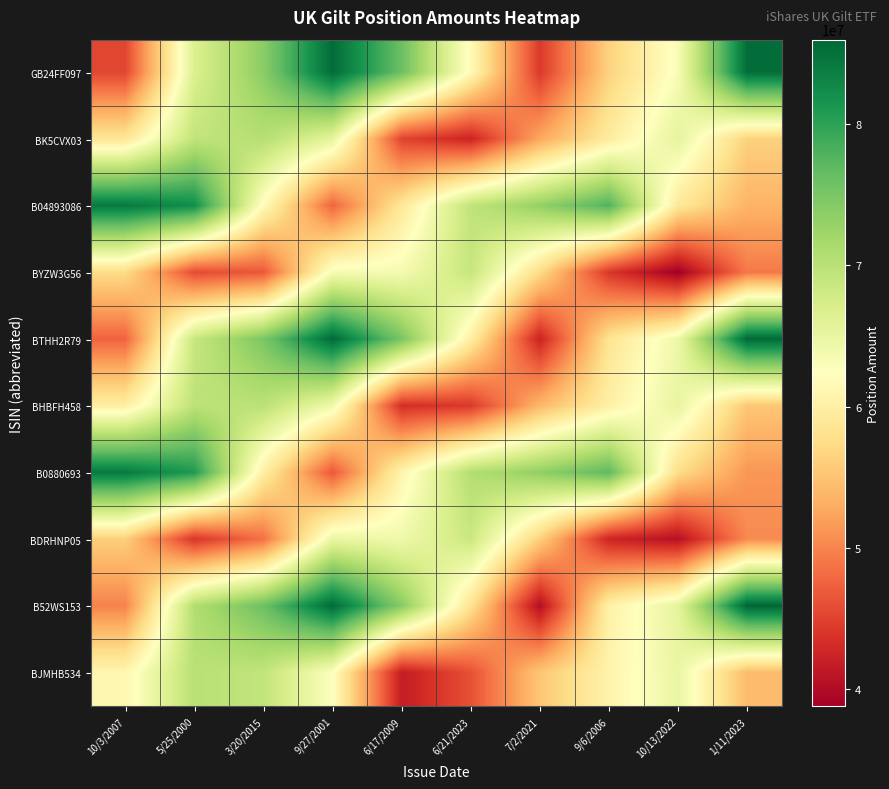

What is the difference between the highest and lowest values at 3/20/2015?

29188258.6